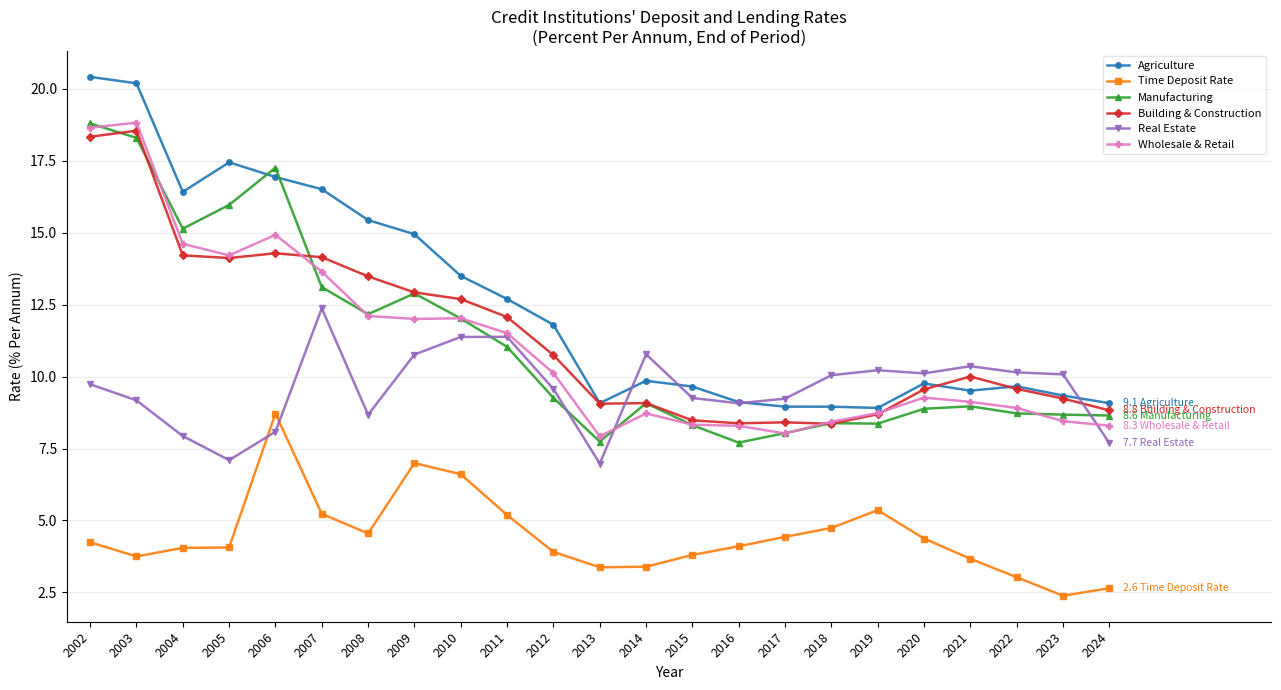

What is the sum of the Wholesale & Retail values at 2021 and 2008?

21.2